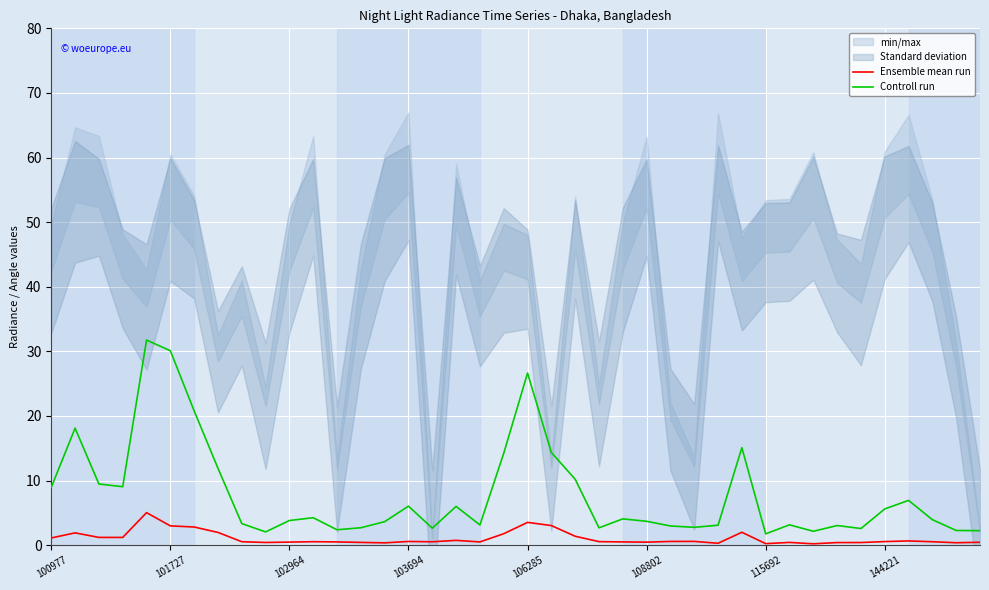

What is the difference between the maximum and minimum values in the Controll run series?

30.0